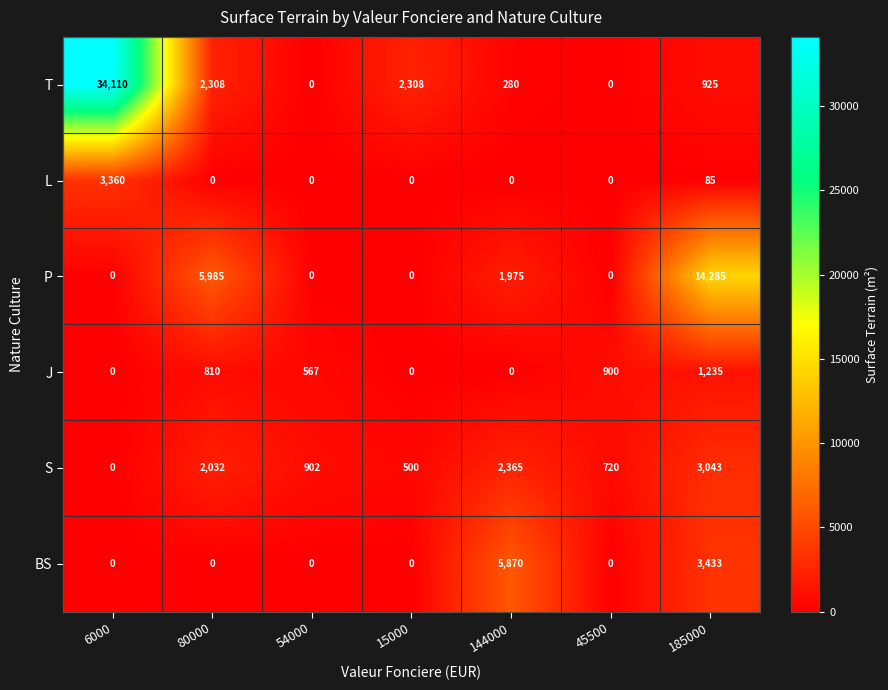

List the series in order of their peak value, lowest first.

J, S, L, BS, P, T